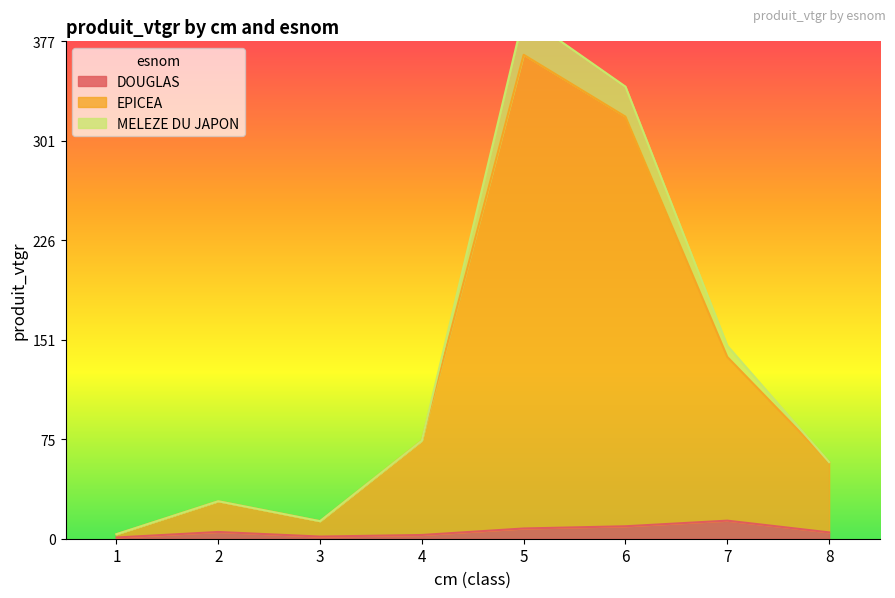

List the labels in order of EPICEA value, smallest first.

1, 3, 2, 8, 4, 7, 6, 5